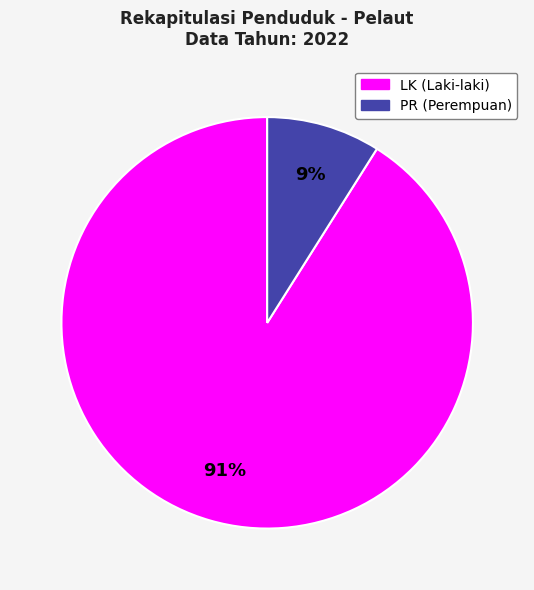

To the nearest percent, what is the average slice percentage?

50%